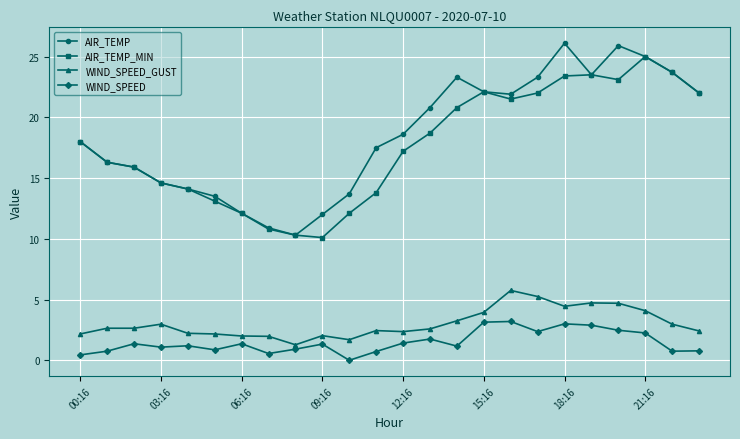

True or false: AIR_TEMP has more than 0 points higher than both neighbors.

True